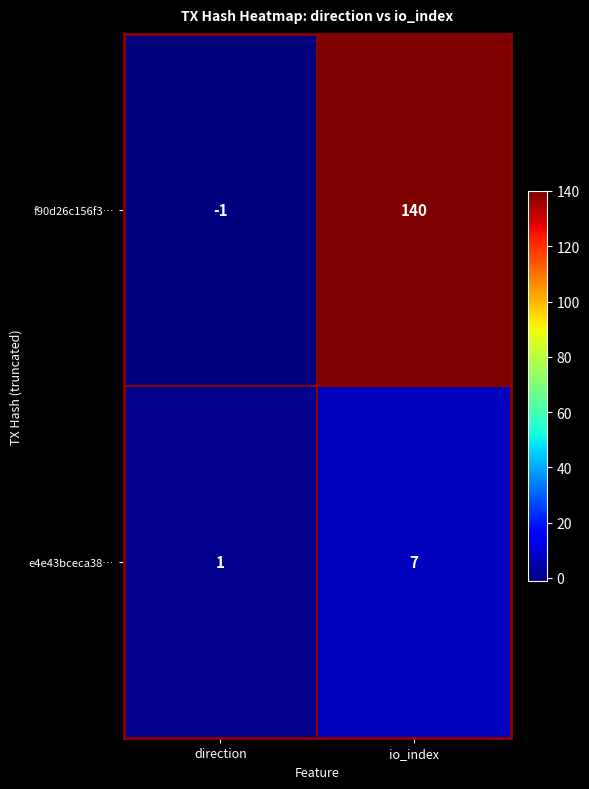

What is the difference between the highest and lowest values at io_index?

133